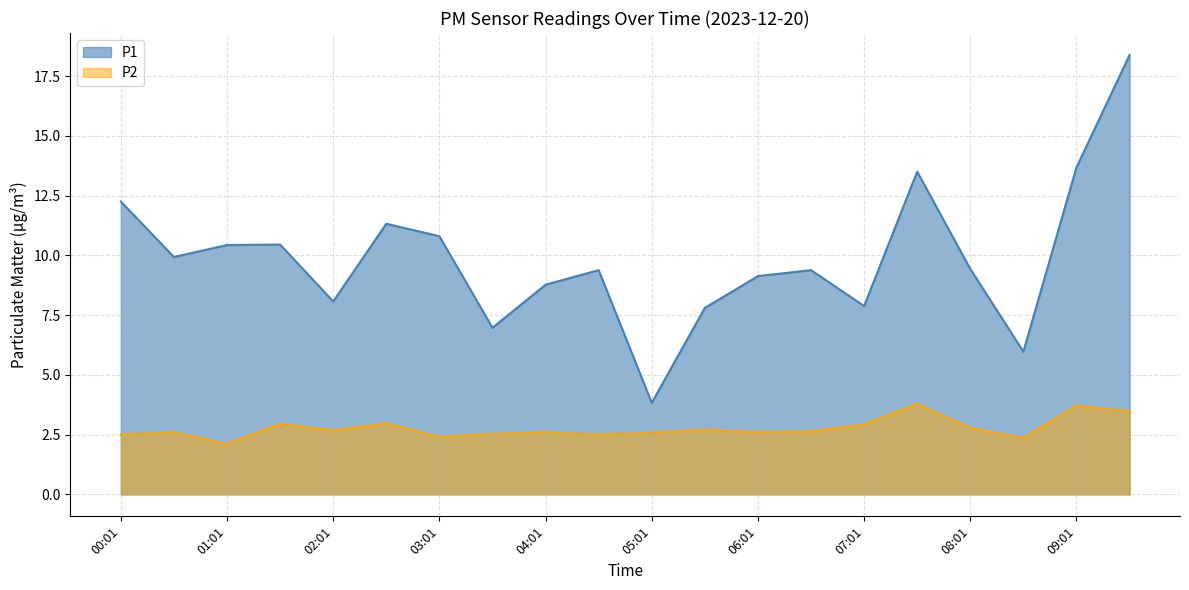

Which series changed the most between 00:01 and 05:01?

P1